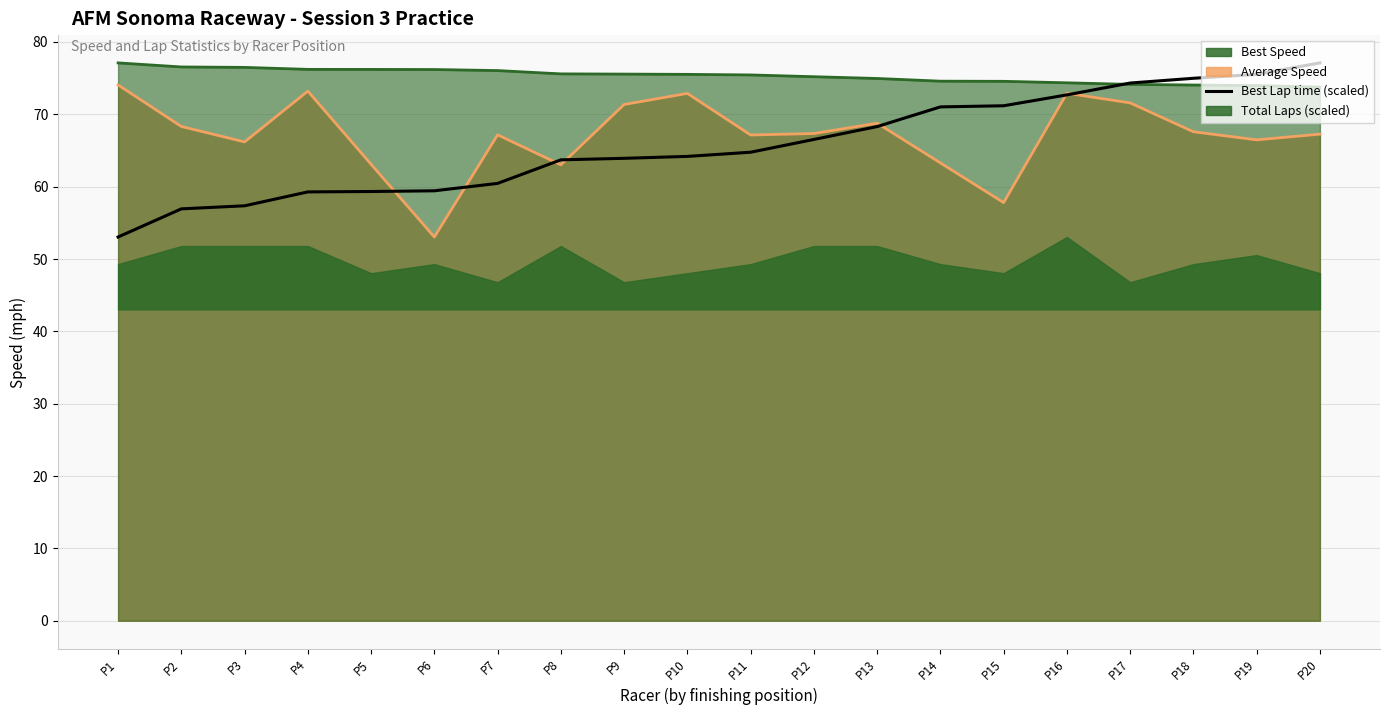

The chart shows a value of 64.2 at P10. True or false?

True